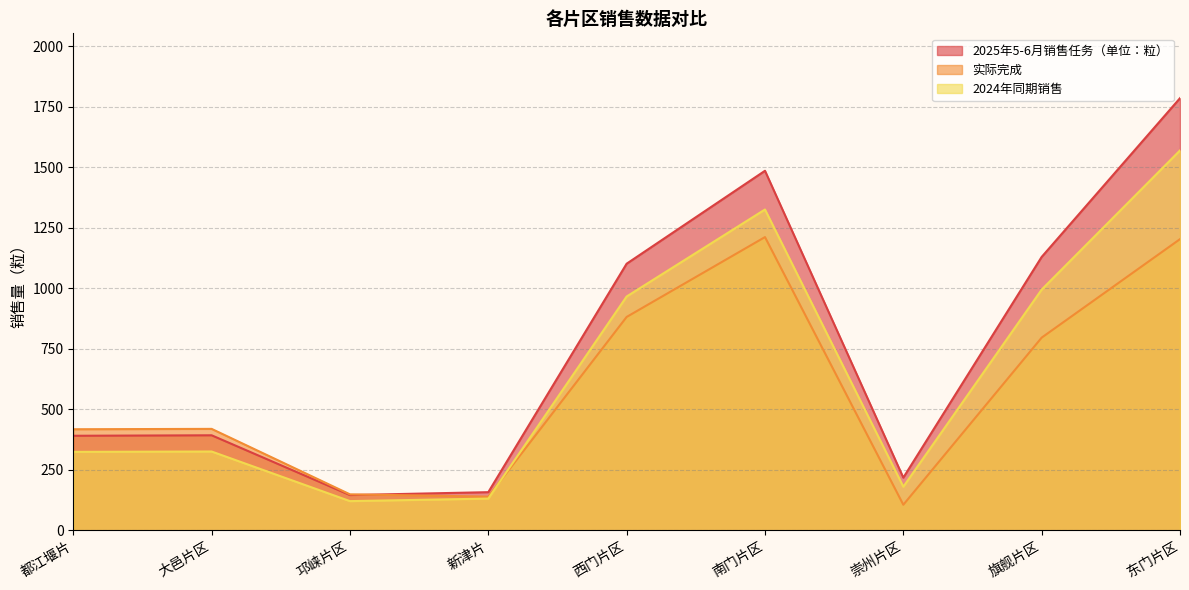

How many values in the 2024年同期销售 series exceed 326?

4